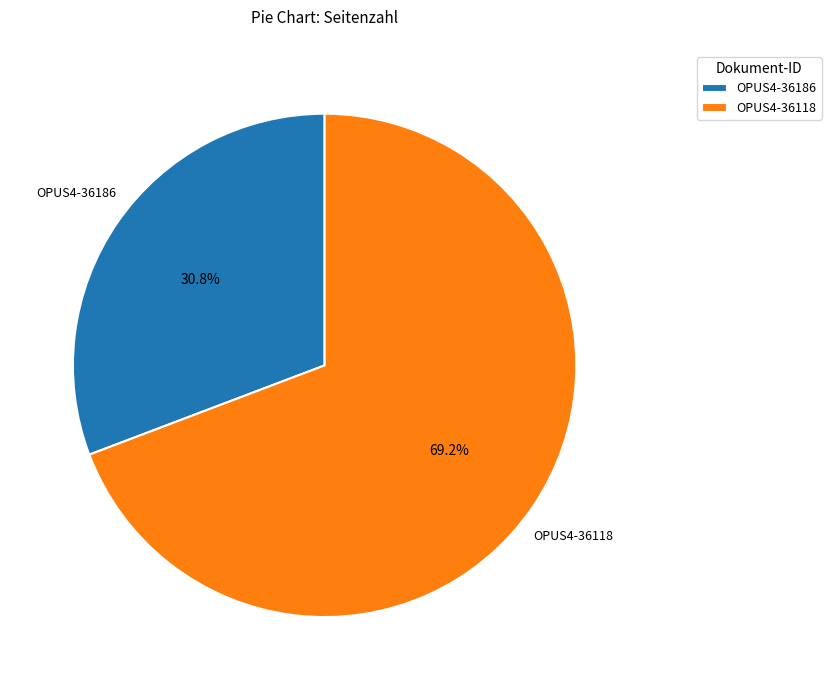

Does OPUS4-36186 represent more than half of the total?

No